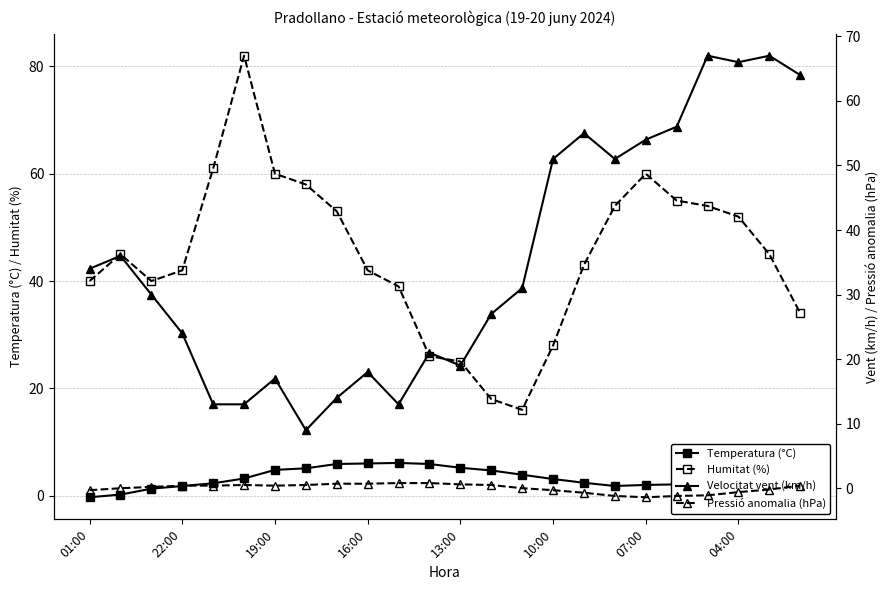

What is the maximum value for Humitat (%)?

82.0